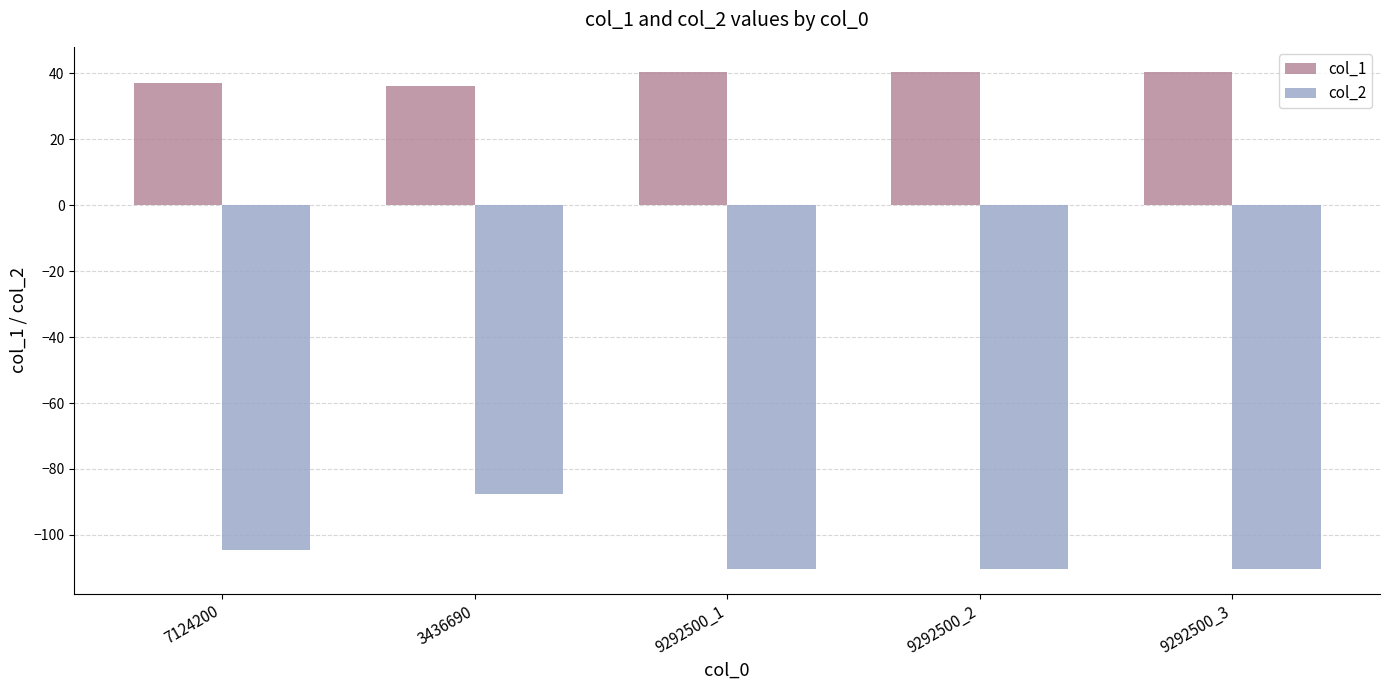

What is the label of the 1st bar from the right?

9292500_3